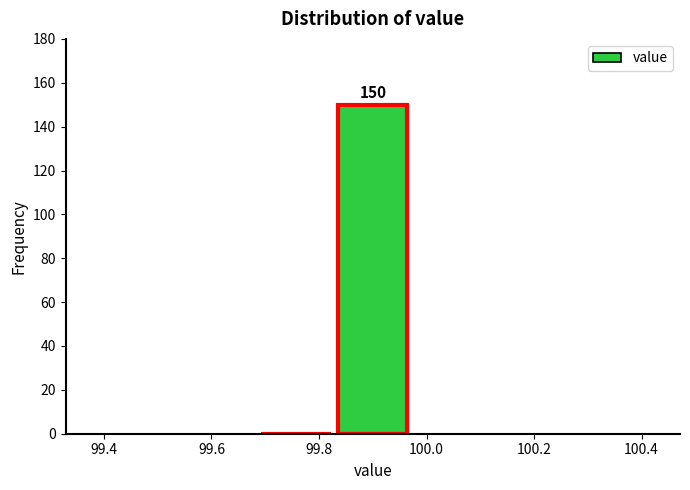

Which range on the x-axis has the tallest bar?

99.82 to 99.98